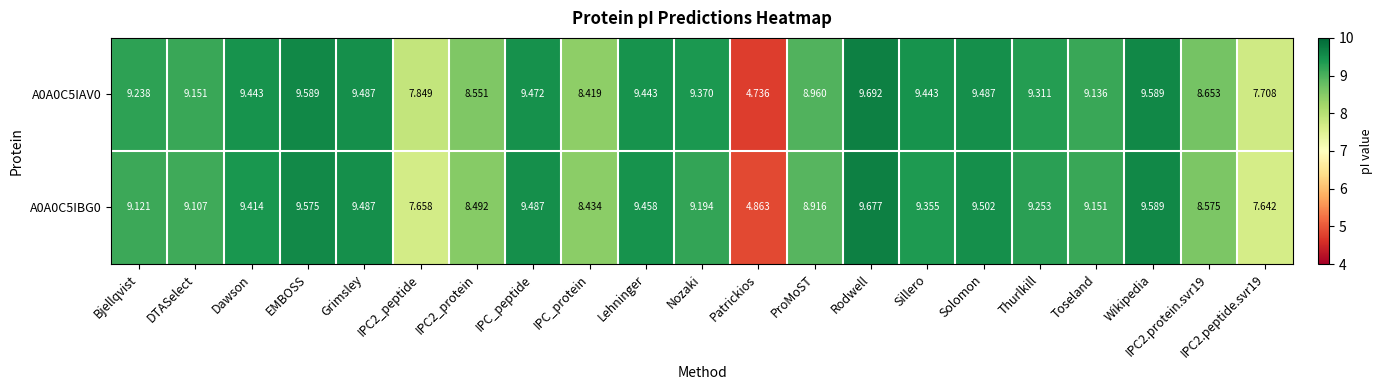

How many distinct data groups are displayed?

2